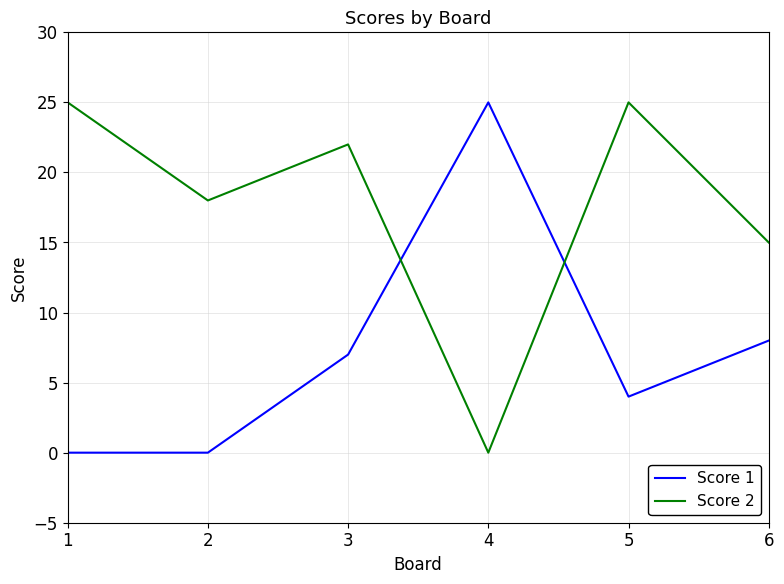

How many values in the Score 1 series are below 7?

3